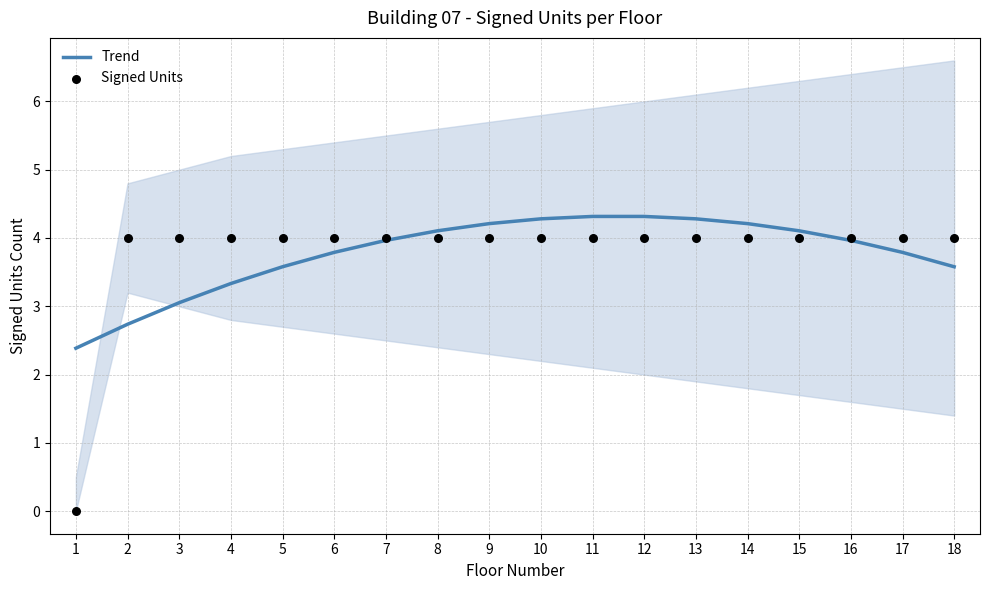

What are all the series names shown in the legend?

Trend, Signed Units